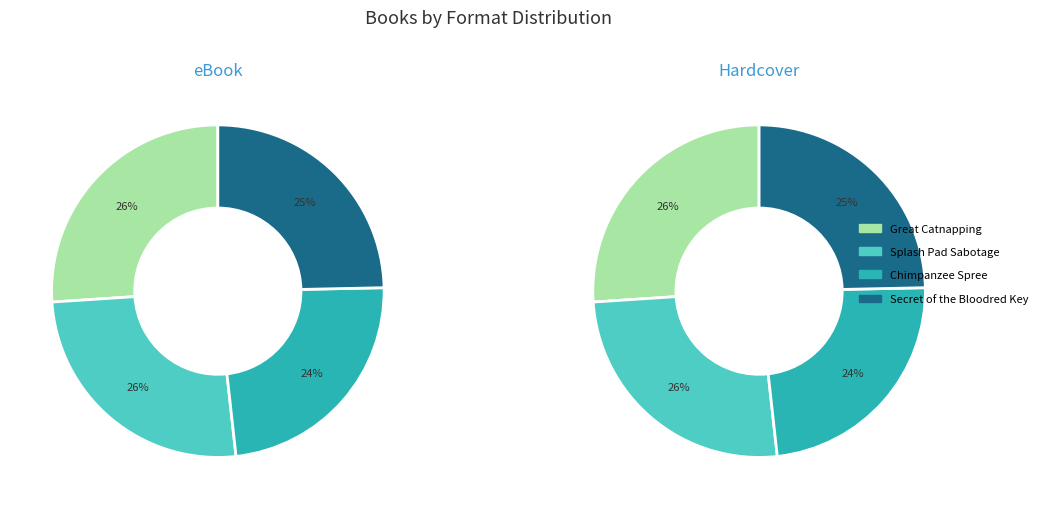

What percentage do Splash Pad Sabotage and Secret of the Bloodred Key together represent?

50.4%